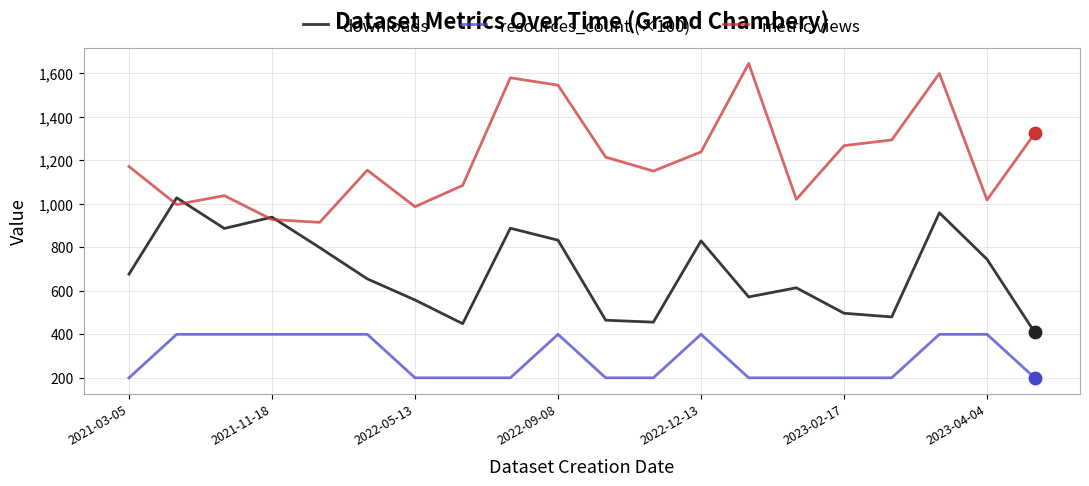

Which series has the widest spread of values?

metric.views